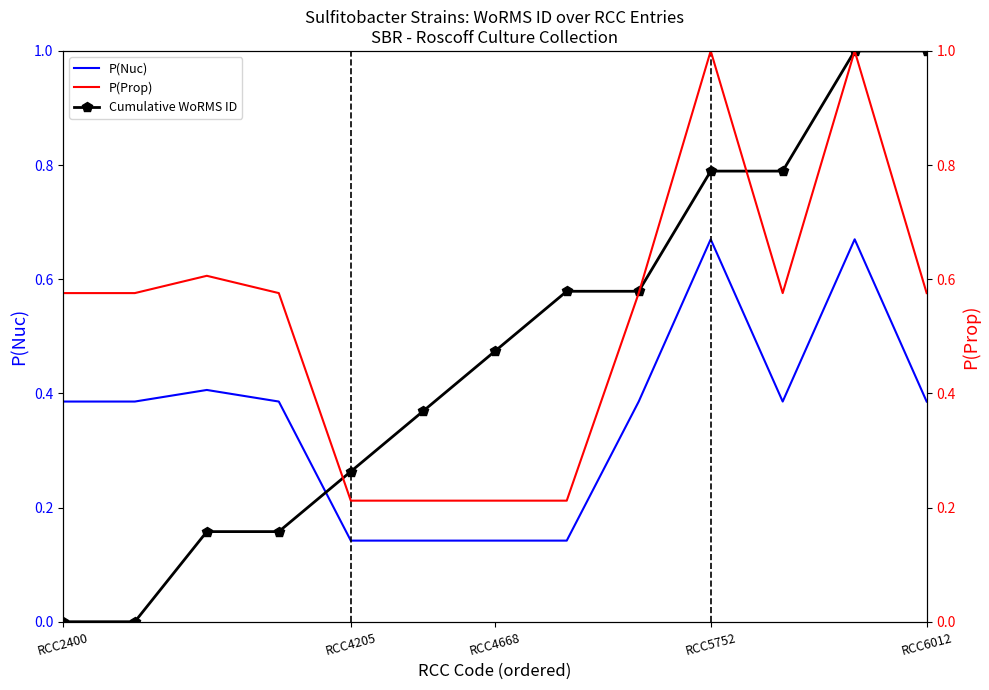

What are all the series names shown in the legend?

P(Nuc), Cumulative WoRMS ID, P(Prop)